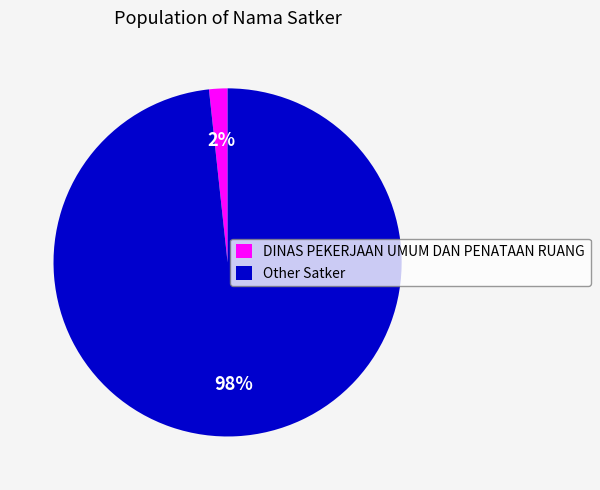

Which has a higher value, Other Satker or DINAS PEKERJAAN UMUM DAN PENATAAN RUANG?

Other Satker